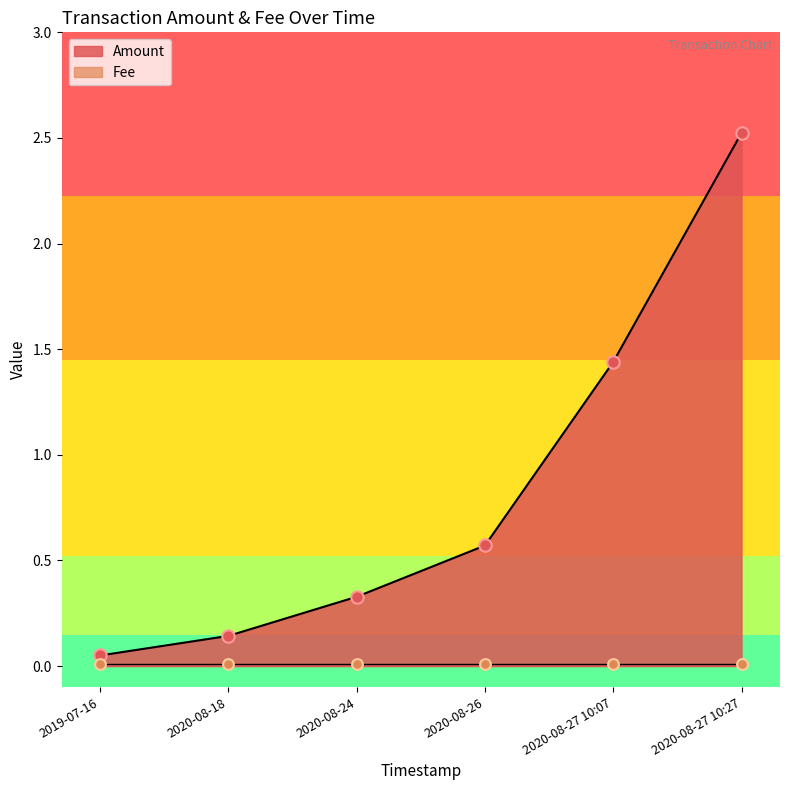

Which has a higher value, 2020-08-18 or 2019-07-16?

2020-08-18